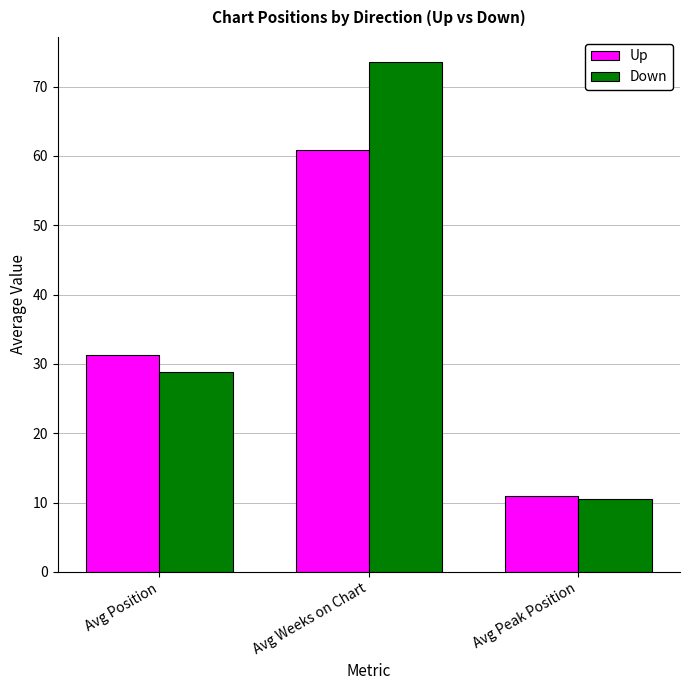

What is the total value across all series at Avg Peak Position?

21.4